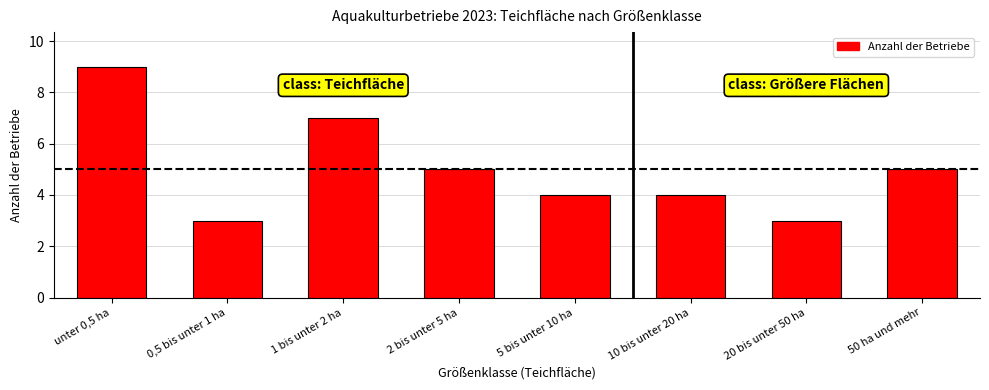

How many values are between 4 and 7?

5